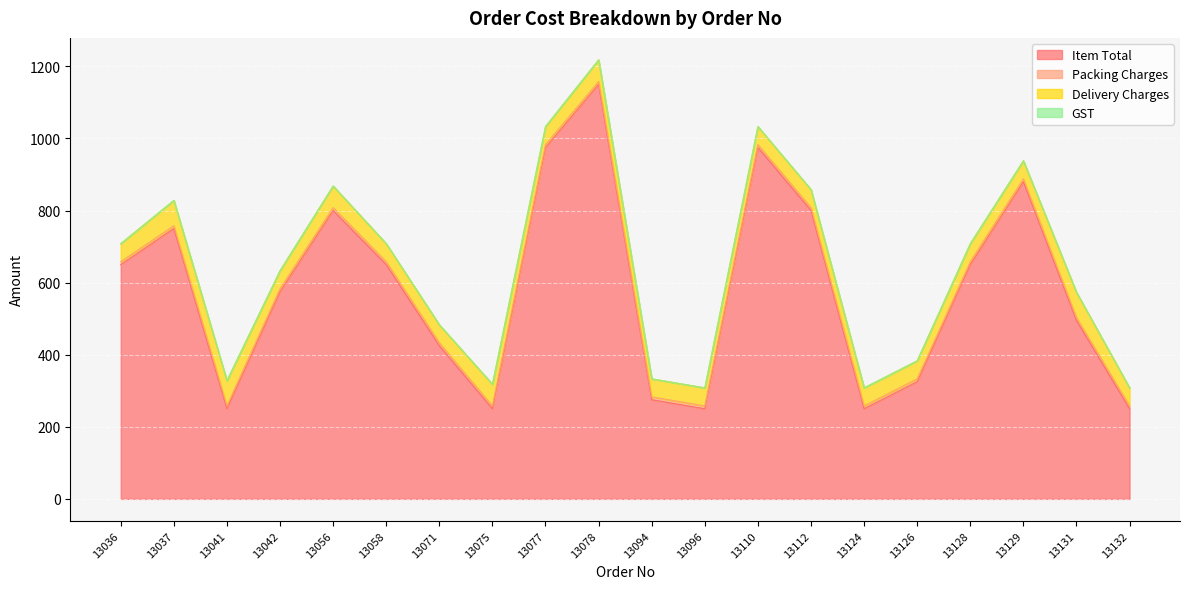

Reading left to right, transcribe all the data shown in this chart.

Item Total: 13036=650	13037=750	13041=250	13042=575	13056=800	13058=650	13071=425	13075=250	13077=975	13078=1150	13094=275	13096=250	13110=975	13112=800	13124=250	13126=325	13128=650	13129=880	13131=495	13132=250
Packing Charges: 13036=8	13037=8	13041=8	13042=8	13056=8	13058=8	13071=8	13075=8	13077=8	13078=8	13094=8	13096=8	13110=8	13112=8	13124=8	13126=8	13128=8	13129=8	13131=8	13132=8
Delivery Charges: 13036=50	13037=70	13041=70	13042=50	13056=60	13058=50	13071=50	13075=60	13077=50	13078=60	13094=50	13096=50	13110=50	13112=50	13124=50	13126=50	13128=50	13129=50	13131=70	13132=50
GST: 13036=0	13037=0	13041=0	13042=0	13056=0	13058=0	13071=0	13075=0	13077=0	13078=0	13094=0	13096=0	13110=0	13112=0	13124=0	13126=0	13128=0	13129=0	13131=0	13132=0